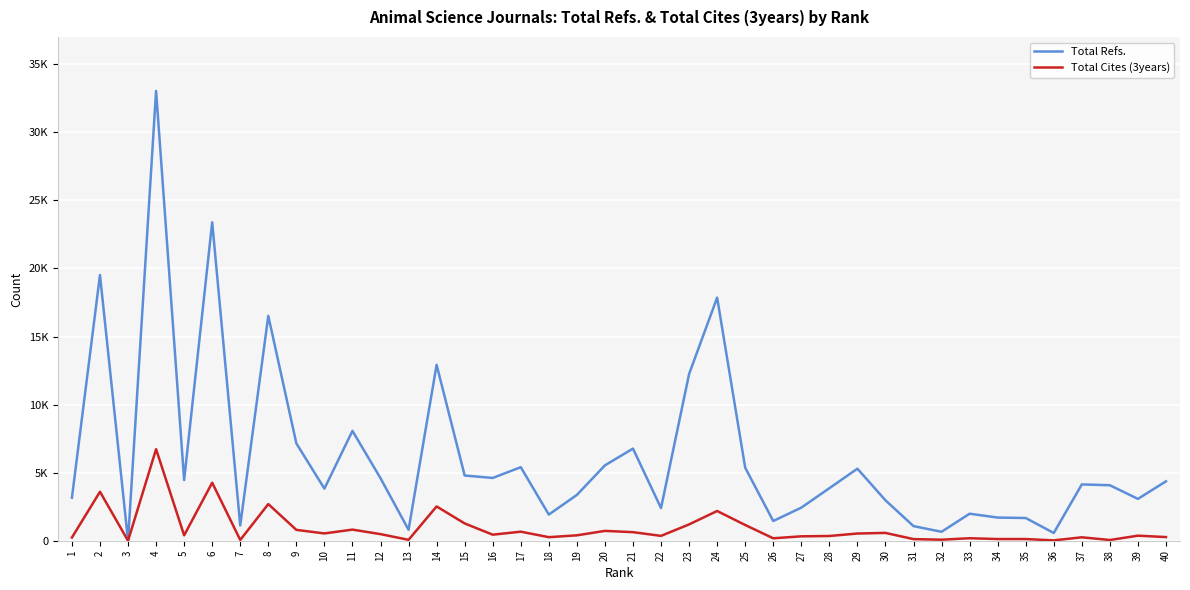

What are all the series names shown in the legend?

Total Refs., Total Cites (3years)